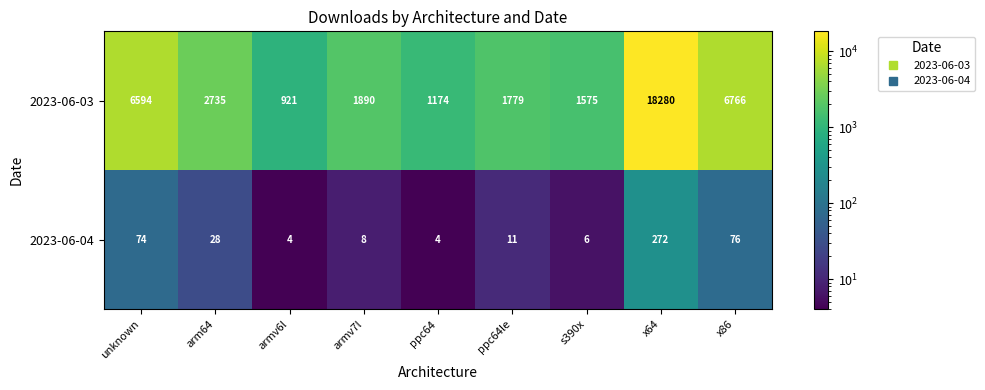

Reading left to right, extract all data points from this chart.

2023-06-03: 6594	2735	921	1890	1174	1779	1575	18280	6766
2023-06-04: 74	28	4	8	4	11	6	272	76